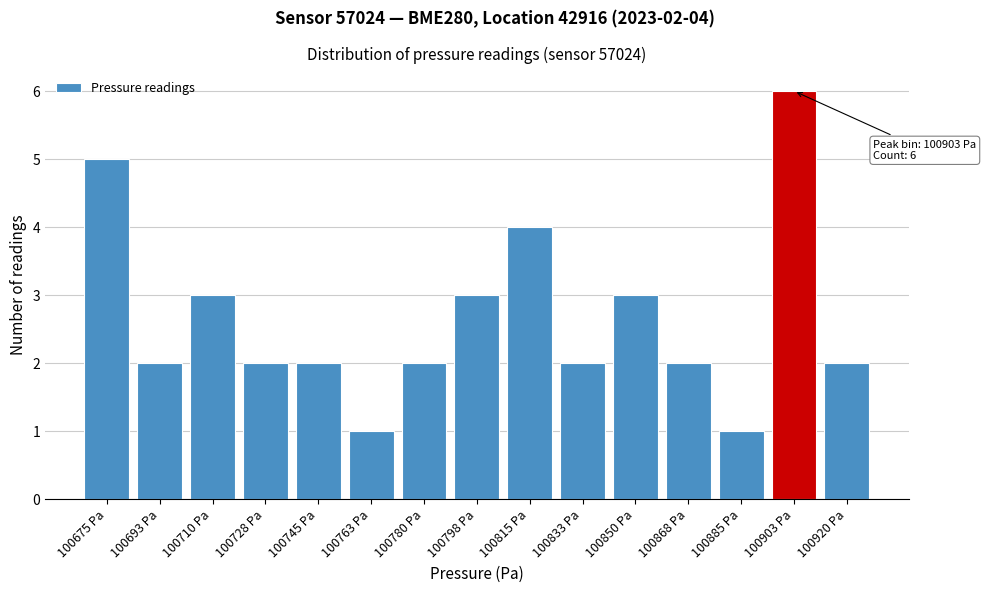

Reading left to right, extract all data points from this chart.

100675 Pa=5	100693 Pa=2	100710 Pa=3	100728 Pa=2	100745 Pa=2	100763 Pa=1	100780 Pa=2	100798 Pa=3	100815 Pa=4	100833 Pa=2	100850 Pa=3	100868 Pa=2	100885 Pa=1	100903 Pa=6	100920 Pa=2